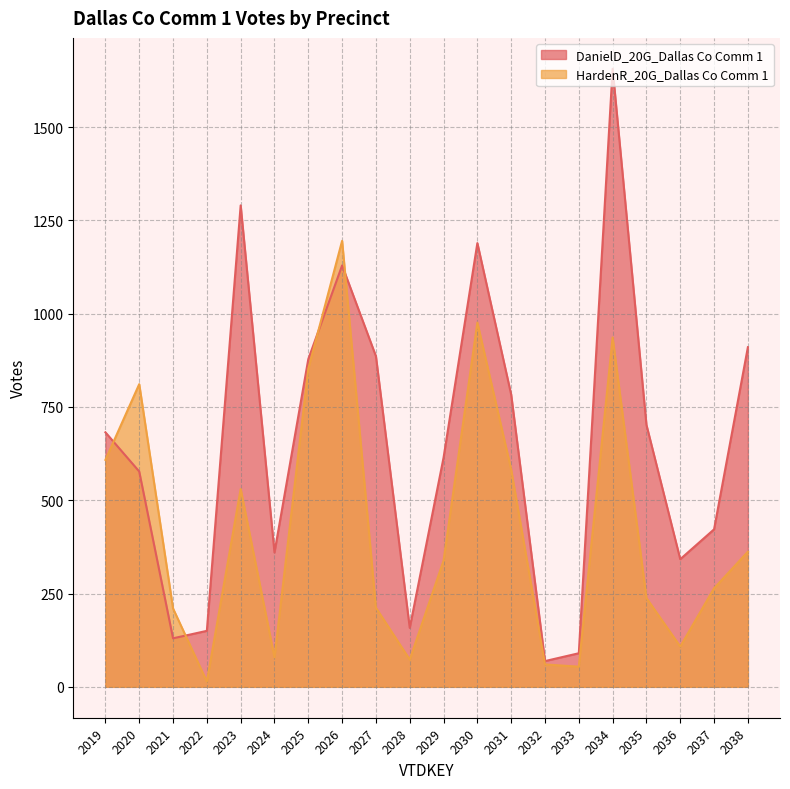

Reading left to right, list all the values displayed in this chart.

DanielD_20G_Dallas Co Comm 1: 682	577	130	150	1290	360	878	1129	886	158	614	1189	783	69	90	1656	702	342	422	910
HardenR_20G_Dallas Co Comm 1: 608	811	210	14	530	79	852	1195	212	73	338	976	582	60	54	936	238	108	264	362